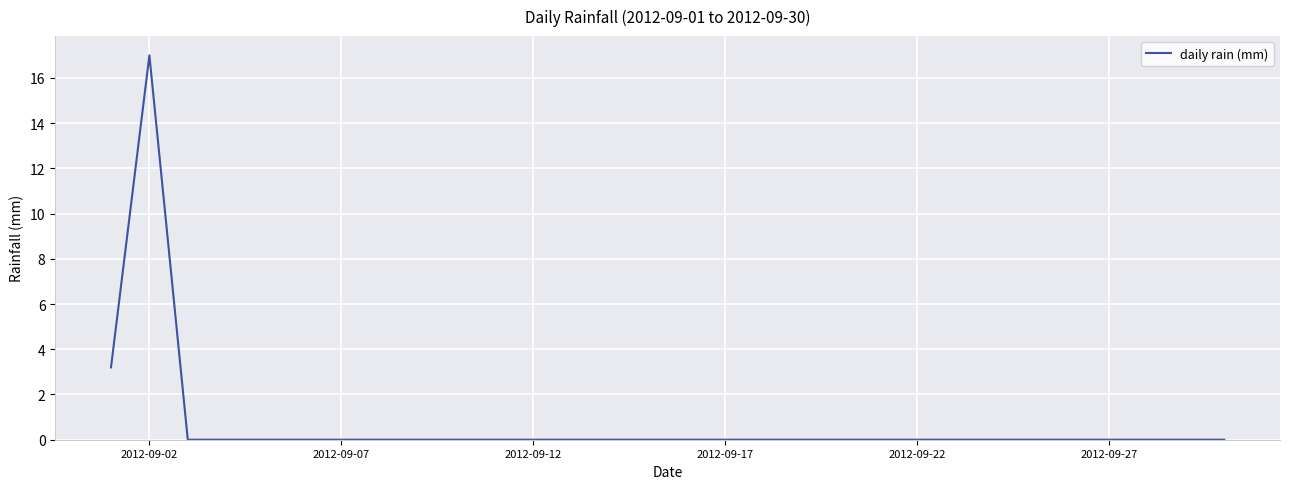

What is the difference between the maximum and minimum values?

17.0